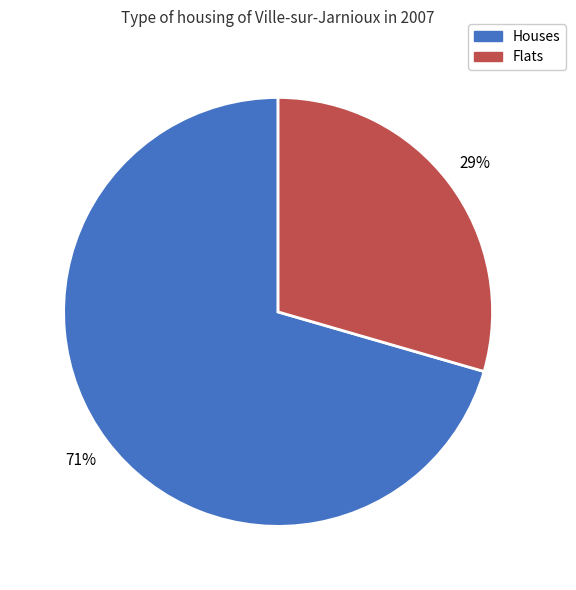

How many slices are in this pie chart?

2